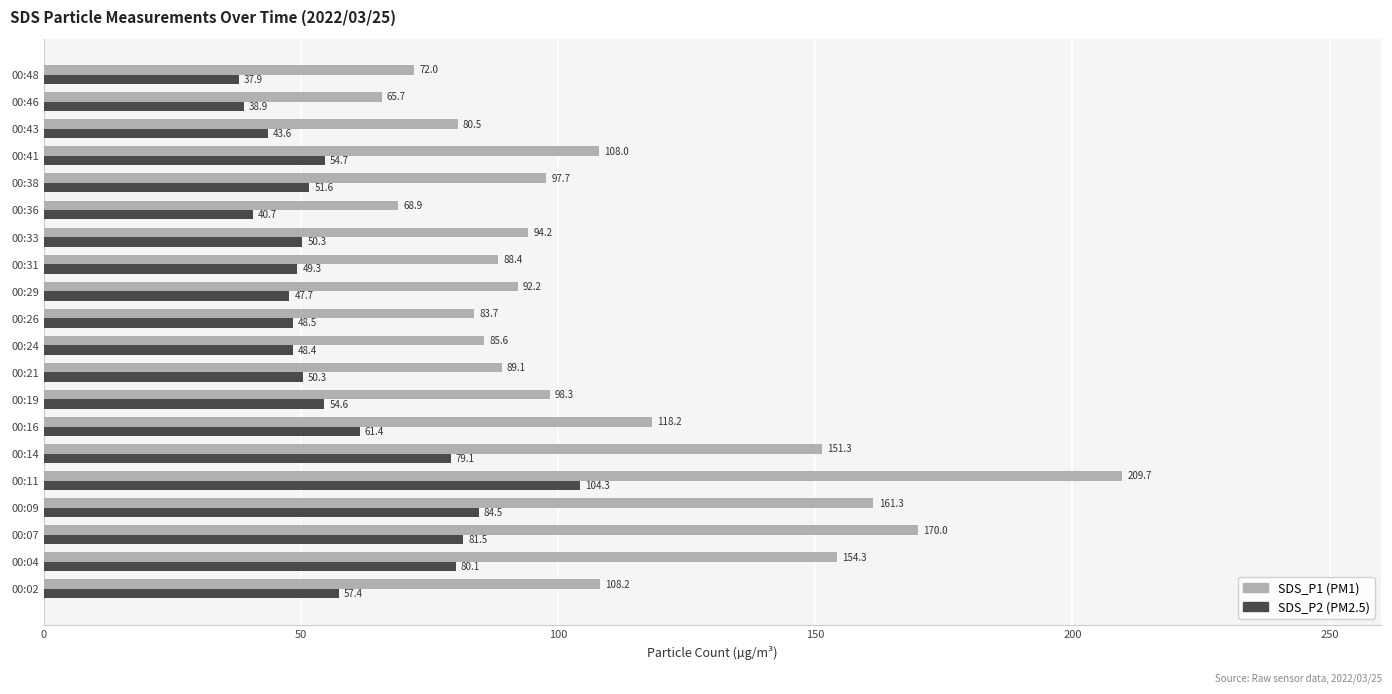

What is the spread (max minus min) of values at 00:24?

37.2